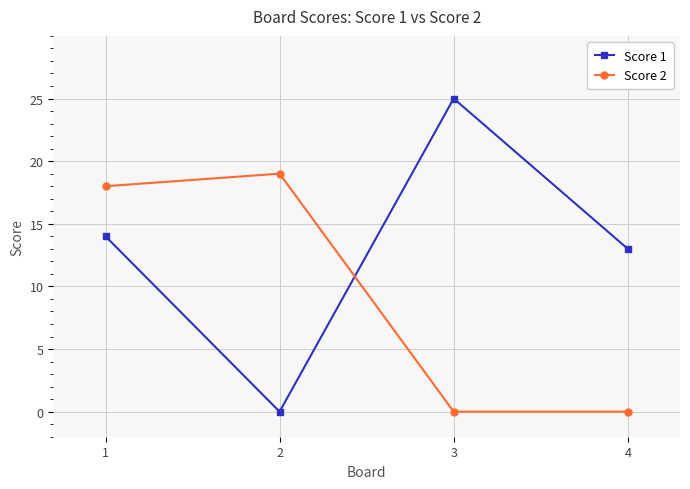

At which category is the sum across all series the highest?

1